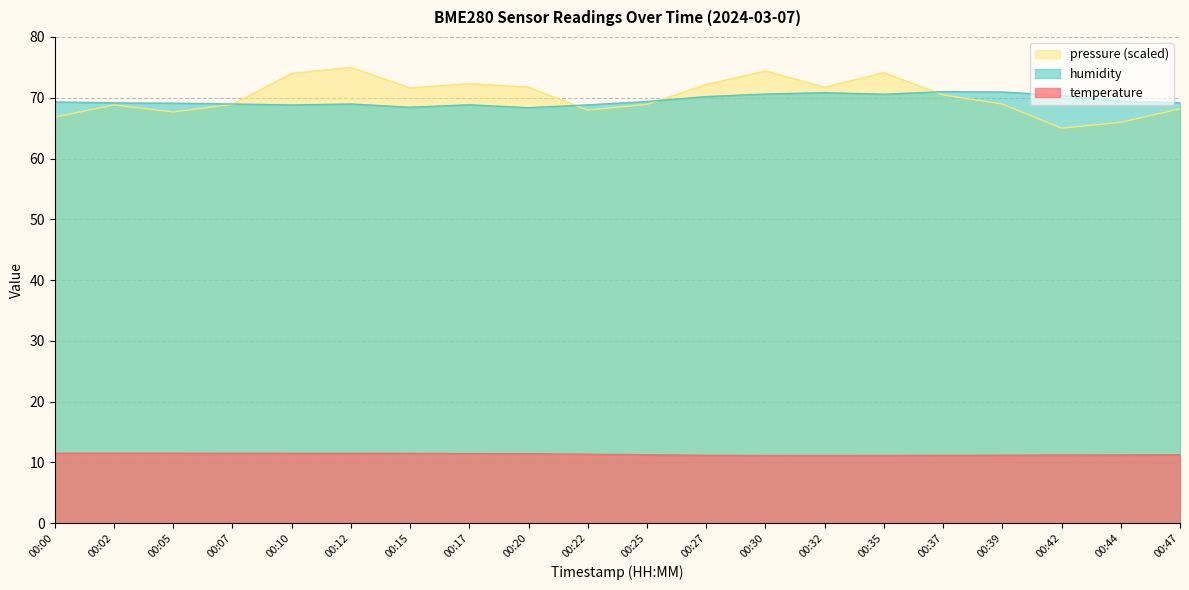

Rank the categories by temperature value from lowest to highest.

00:30, 00:32, 00:35, 00:37, 00:27, 00:39, 00:42, 00:44, 00:25, 00:47, 00:22, 00:20, 00:17, 00:15, 00:10, 00:12, 00:07, 00:00, 00:02, 00:05